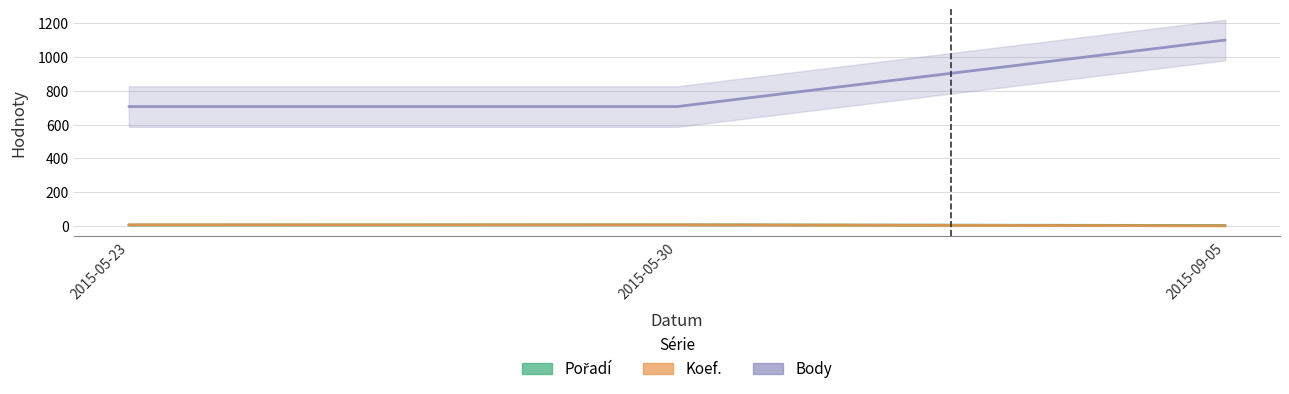

Which series has the largest total across all categories?

Body